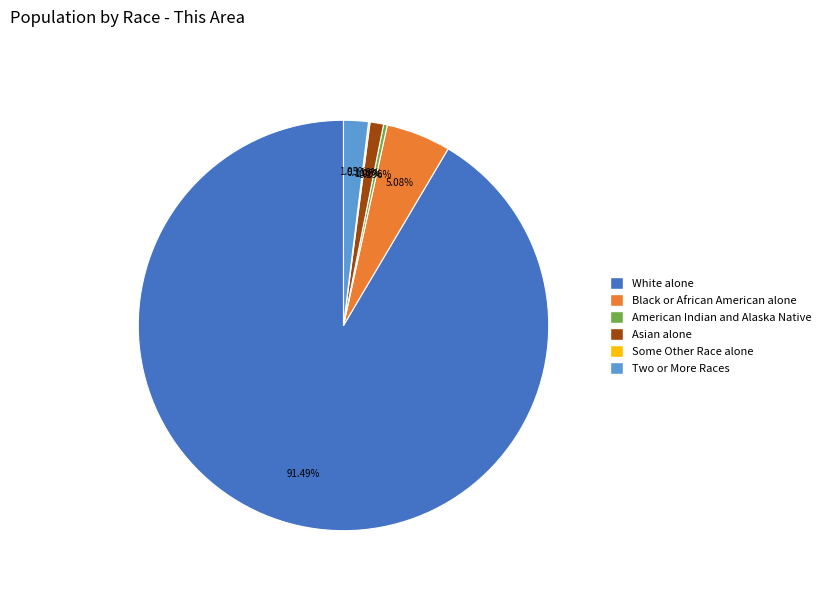

Which category has the biggest portion of the pie?

White alone